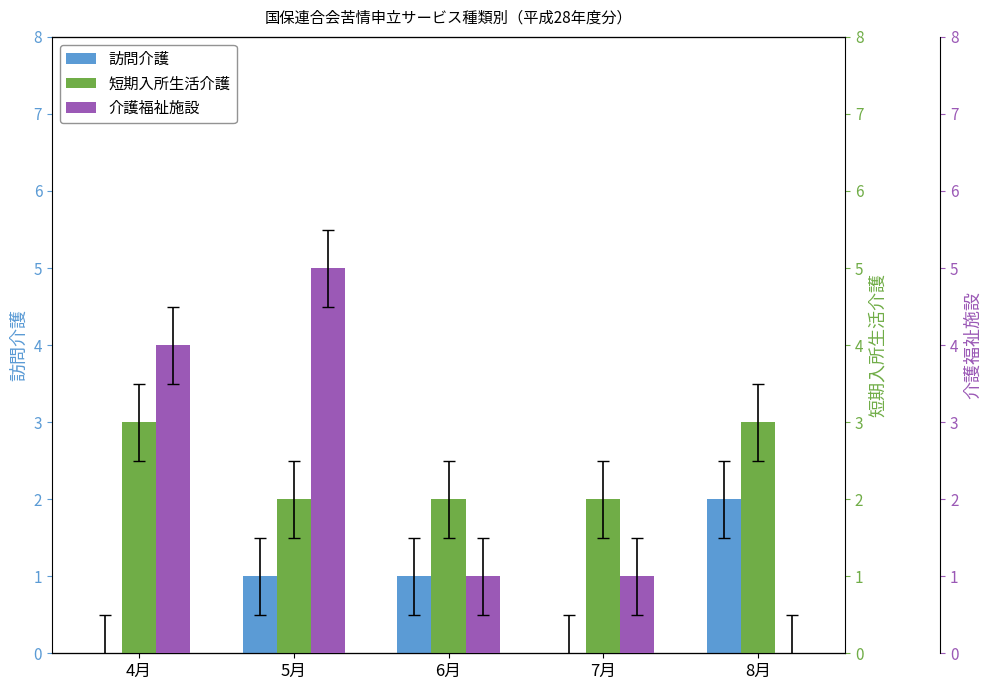

Read the 短期入所生活介護 value at 4月.

3